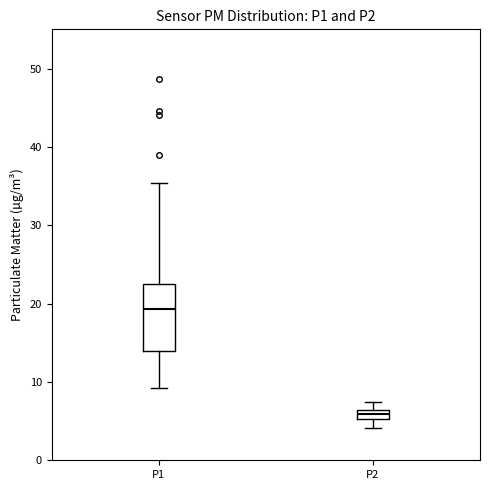

Where is the lower edge of the box for P1 on the y-axis? The values are not printed on the chart, so give them approximately, as read against the axis.

14